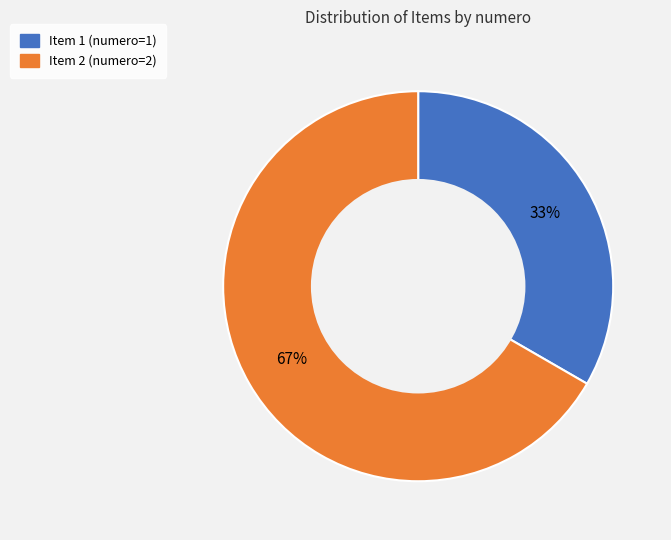

How many segments does this pie chart have?

2